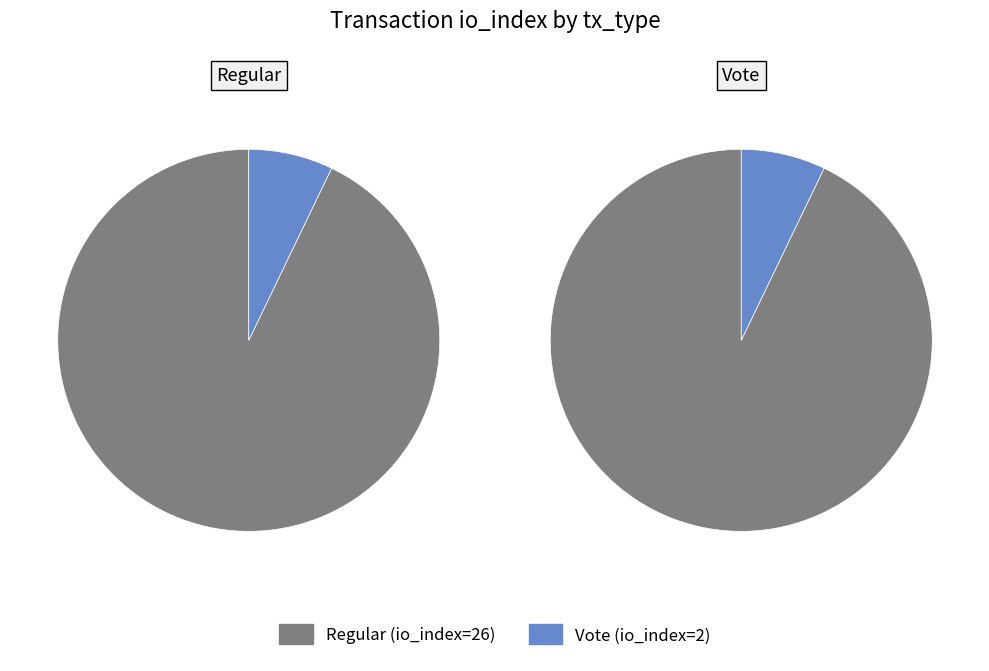

What is the largest slice in the pie chart?

tx_type: Regular (io_index=26)